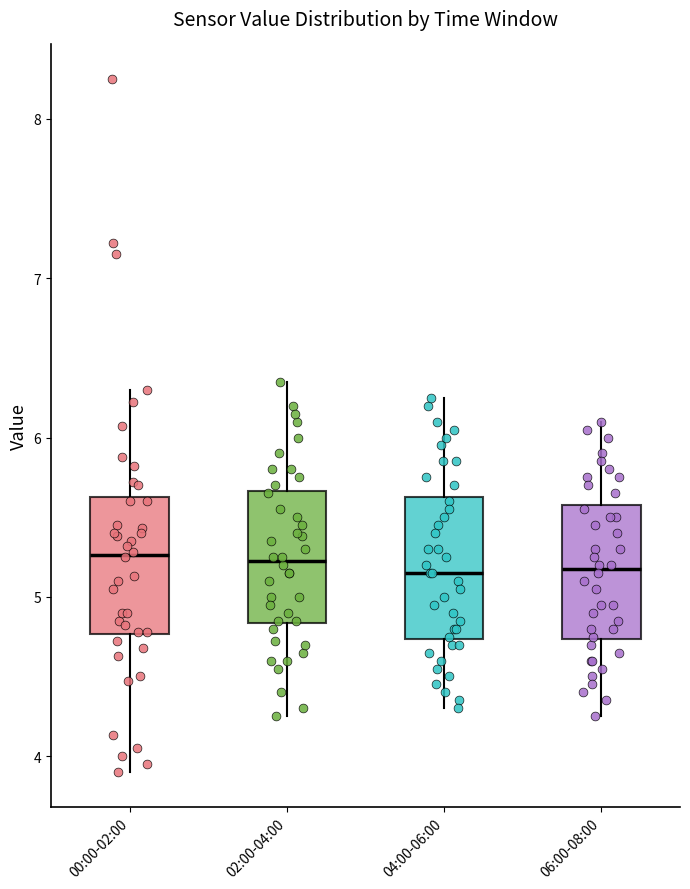

Reading left to right, read every box against the y-axis: the position of its median line, the range the box covers, and the ends of its whiskers. The values are not printed on the chart, so give them approximately, as read against the axis.

00:00-02:00: median 5.3, box 4.8 to 5.6, whiskers 3.9 to 6.3
02:00-04:00: median 5.2, box 4.8 to 5.7, whiskers 4.3 to 6.4
04:00-06:00: median 5.2, box 4.7 to 5.6, whiskers 4.3 to 6.3
06:00-08:00: median 5.2, box 4.7 to 5.6, whiskers 4.3 to 6.1